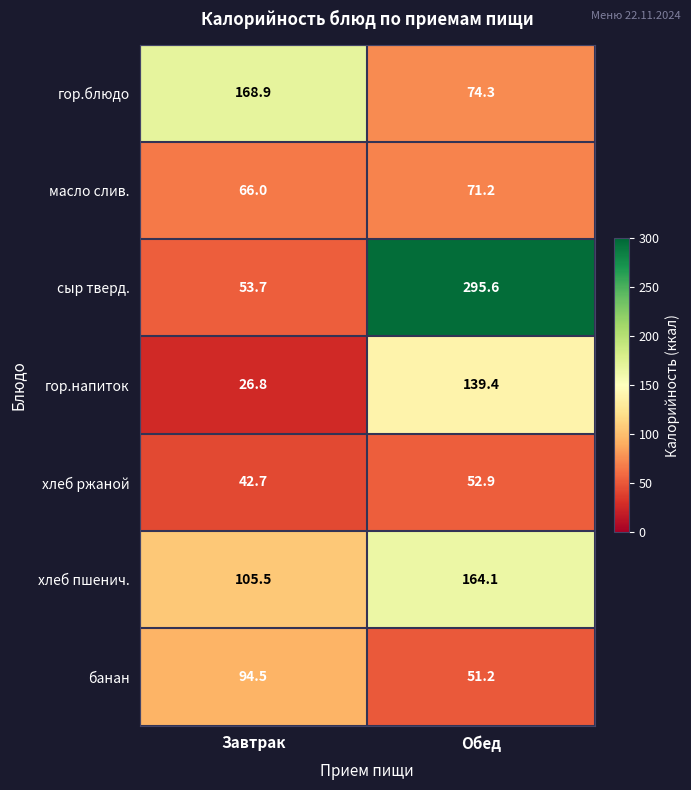

Between Завтрак and Обед, which series saw the biggest shift?

сыр тверд.